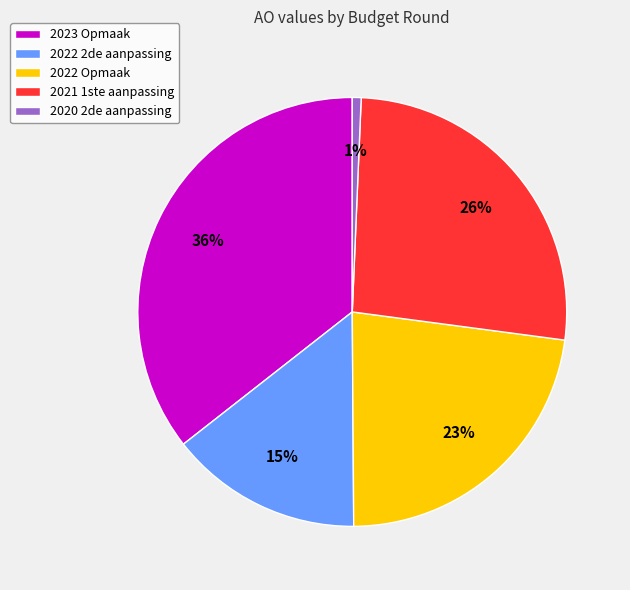

Which category has the smallest portion of the pie?

2020 2de aanpassing